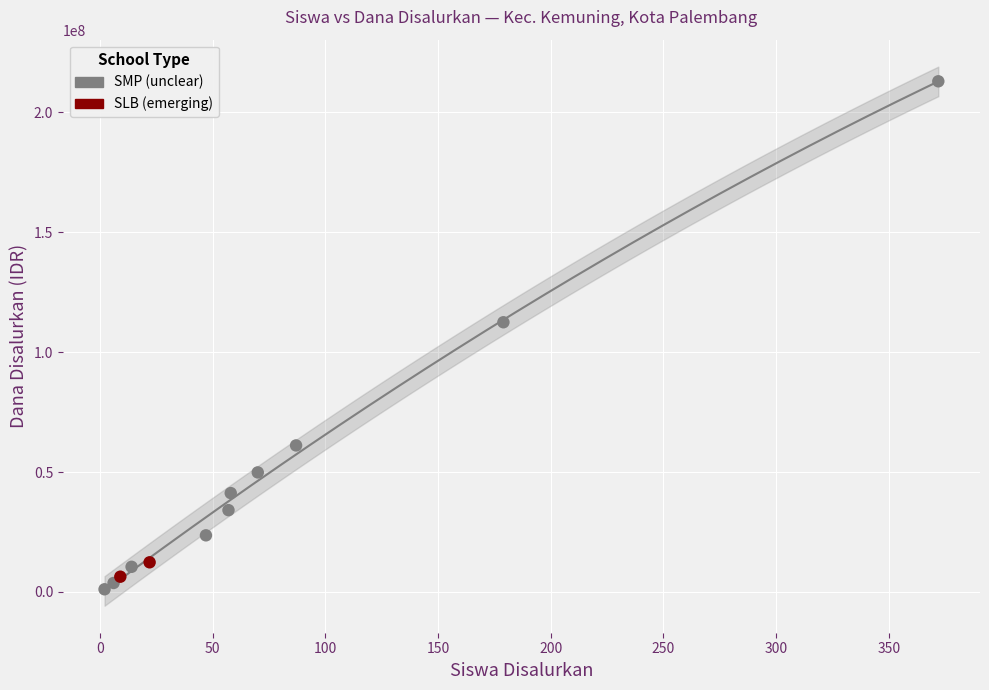

Which series has the largest Y range (max minus min)?

SMP (unclear)